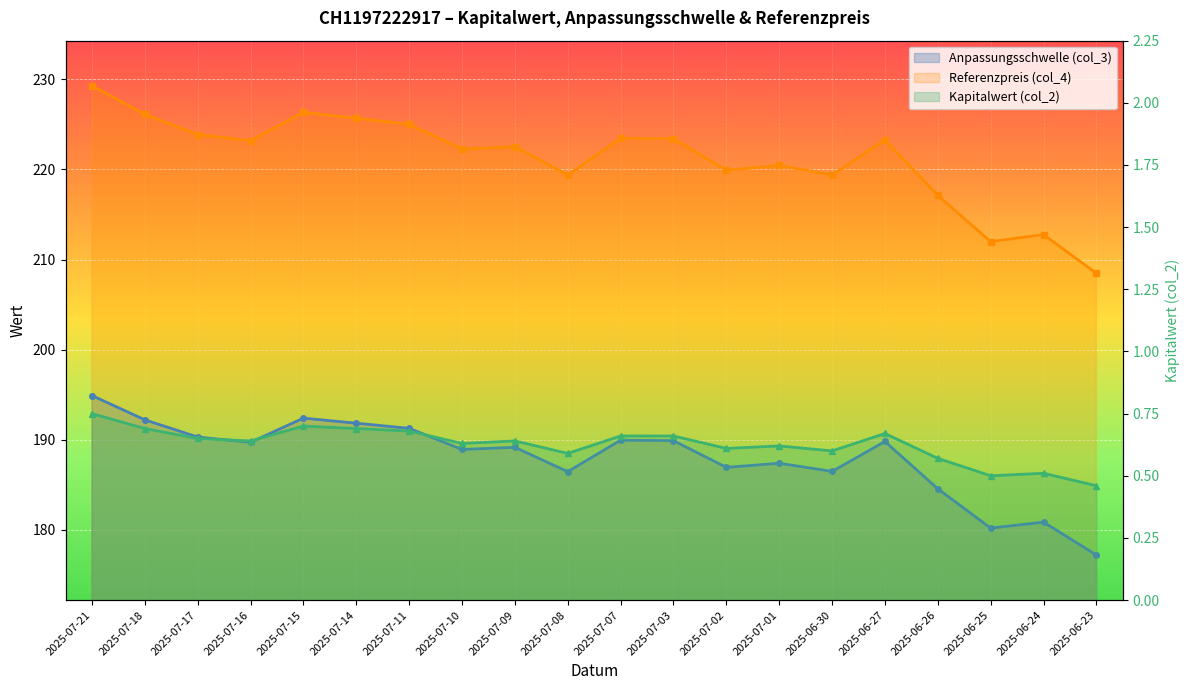

Rank the categories by Anpassungsschwelle (col_3) value from lowest to highest.

2025-06-23, 2025-06-25, 2025-06-24, 2025-06-26, 2025-07-08, 2025-06-30, 2025-07-02, 2025-07-01, 2025-07-10, 2025-07-09, 2025-07-16, 2025-06-27, 2025-07-03, 2025-07-07, 2025-07-17, 2025-07-11, 2025-07-14, 2025-07-18, 2025-07-15, 2025-07-21